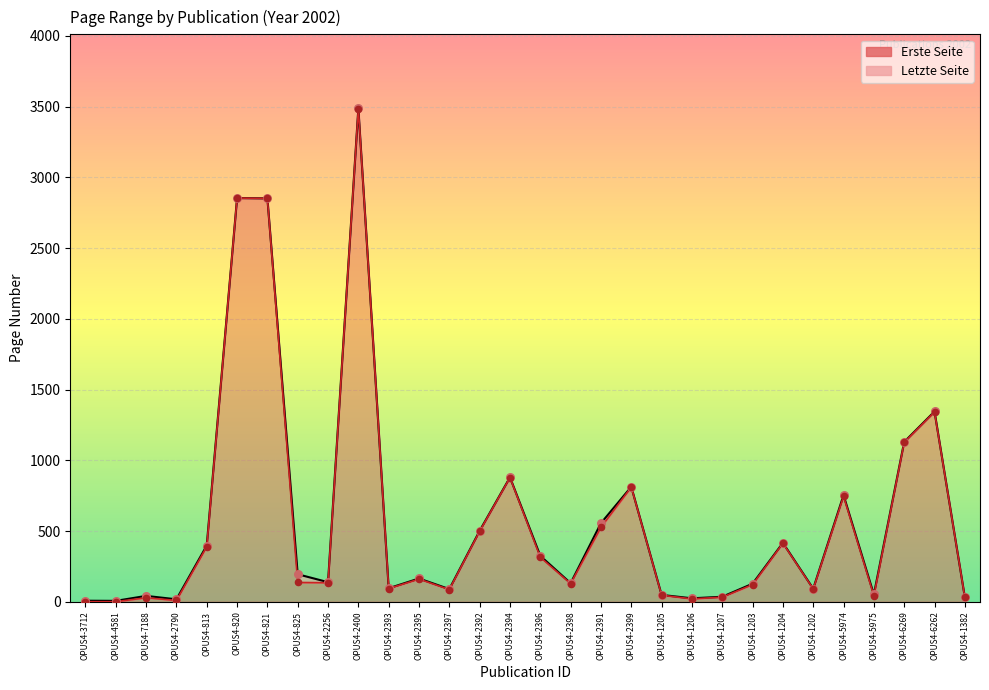

Is the value of Letzte Seite at OPUS4-4581 greater than the value of Erste Seite at OPUS4-5975?

No